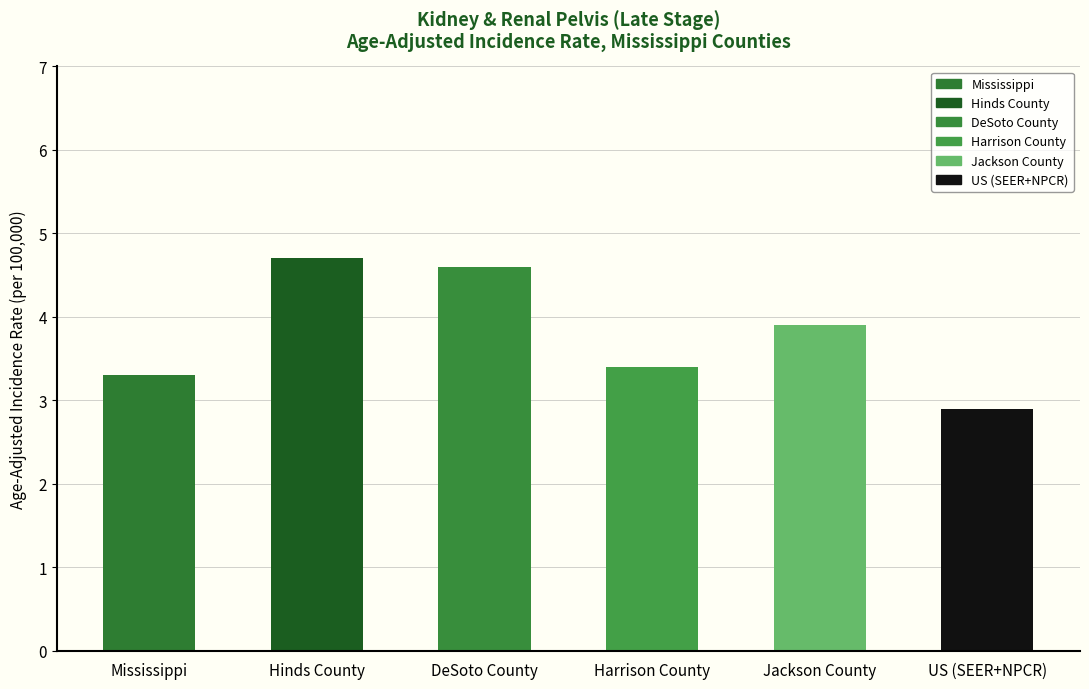

Which category has the highest value across all series?

Hinds County